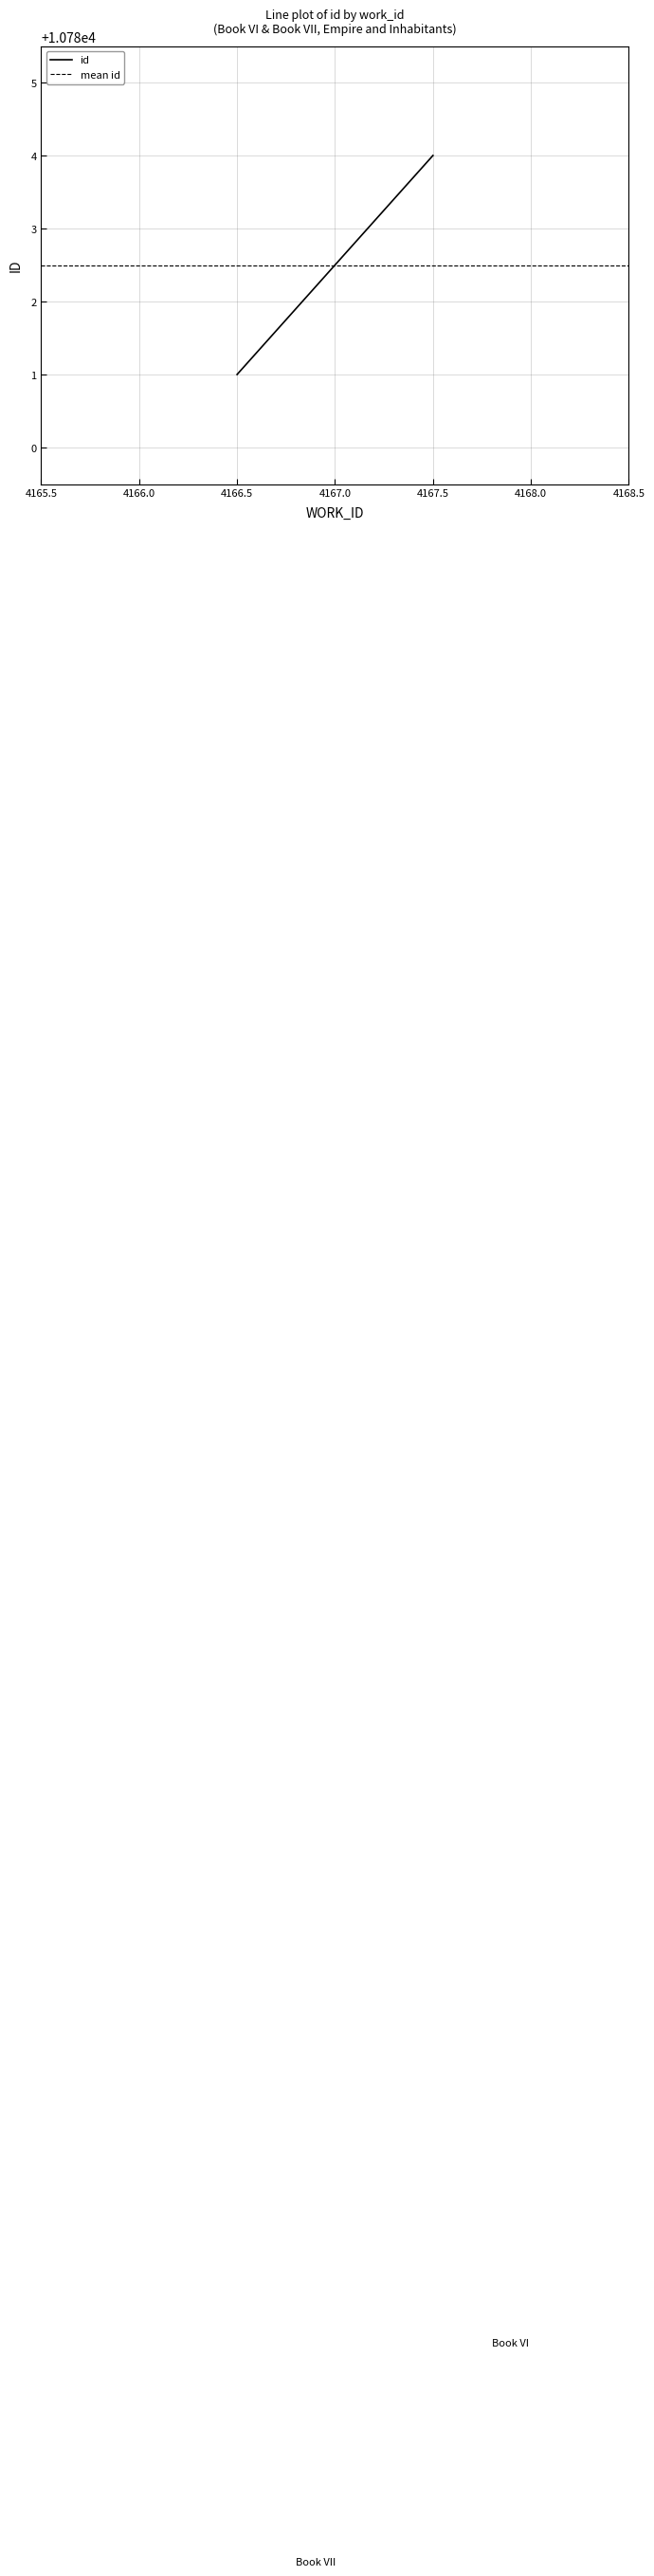

What are all the series names shown in the legend?

id, mean id